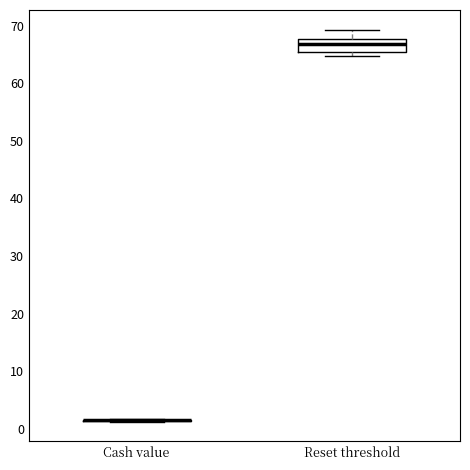

Where does the upper whisker of the box for Reset threshold end on the y-axis? The values are not printed on the chart, so give them approximately, as read against the axis.

69